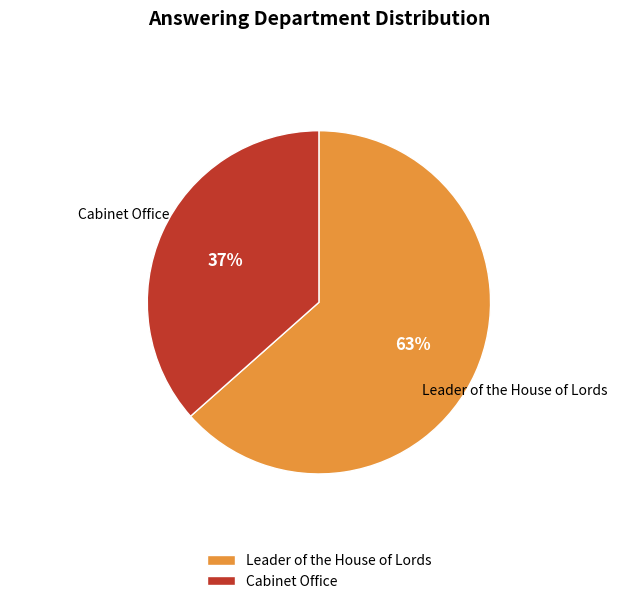

True or false: Cabinet Office accounts for 42% of the total.

False